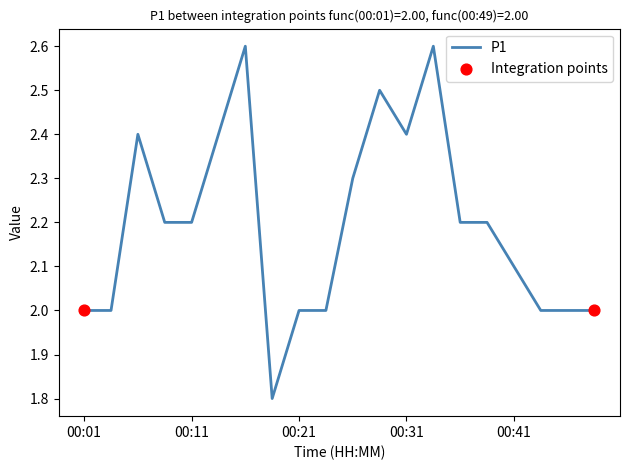

What is the difference between the maximum and minimum values?

0.8